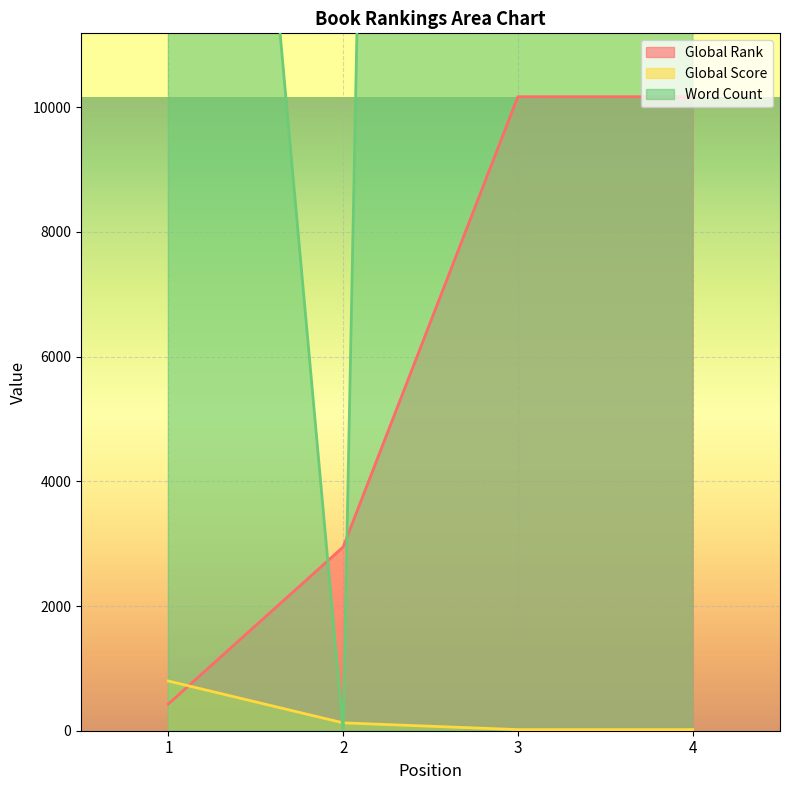

How many lines are shown in the chart?

3